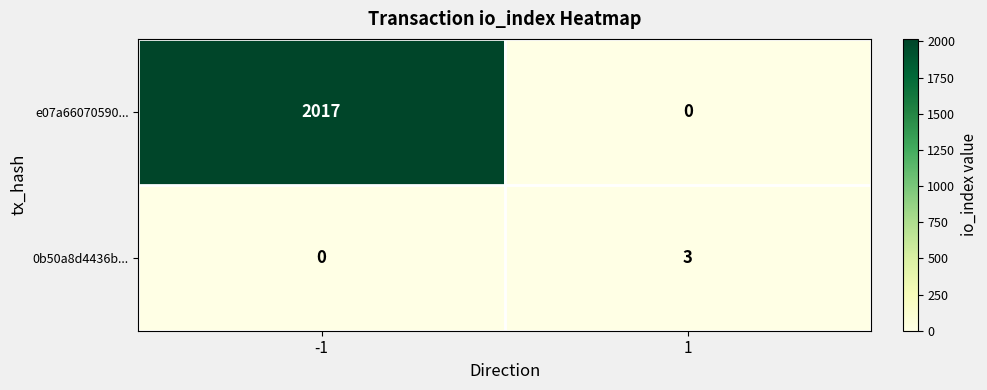

Is it true that e07a66070590... equals 2017 at -1?

True